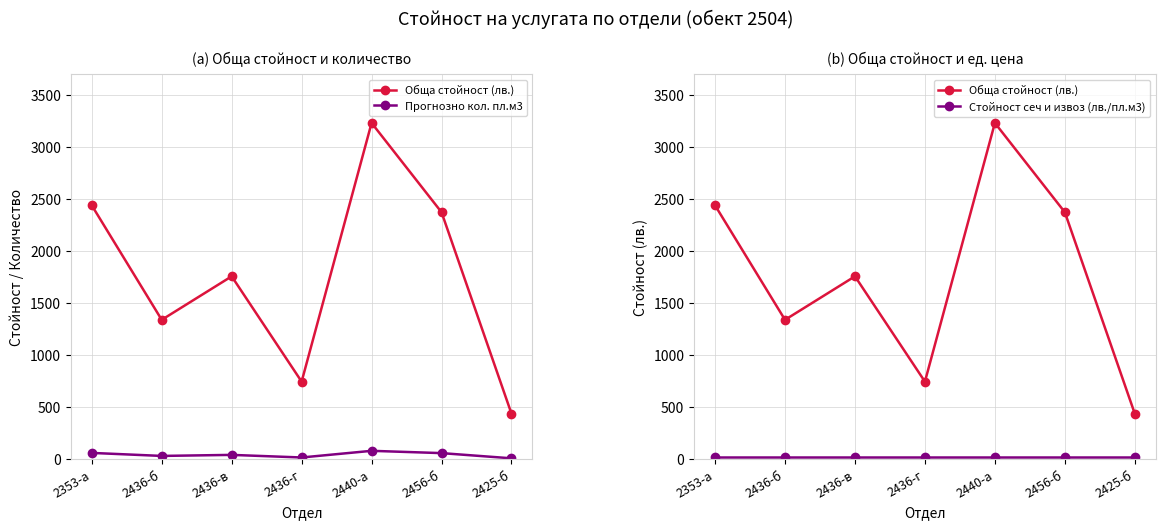

The value of Стойност сеч и извоз (лв./пл.м3) at 2440-а is 22. True or false?

True